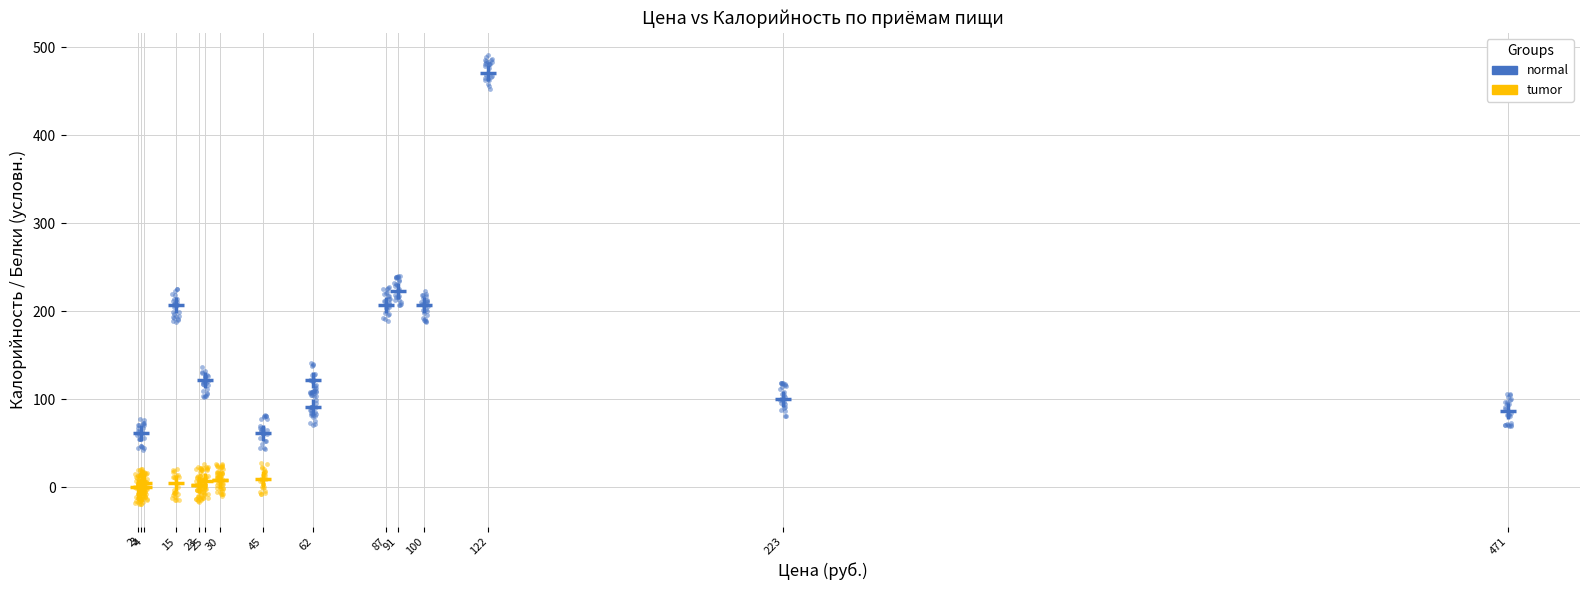

Which series contains the lowest Y value?

tumor